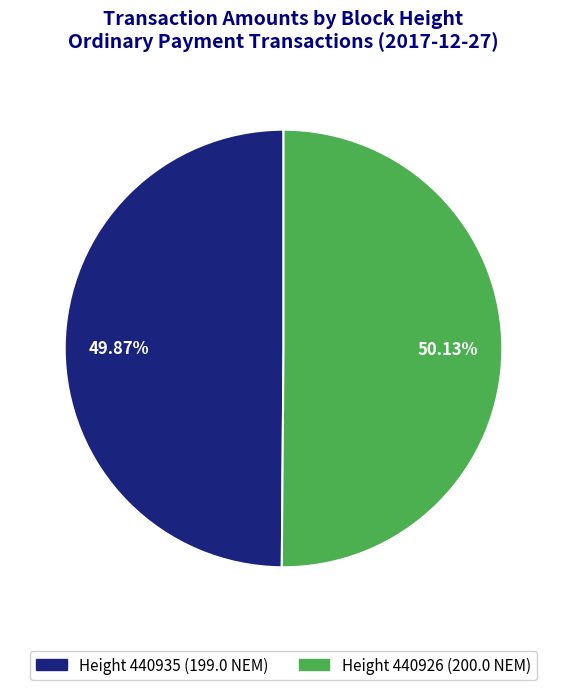

Does any single category account for the majority?

Yes